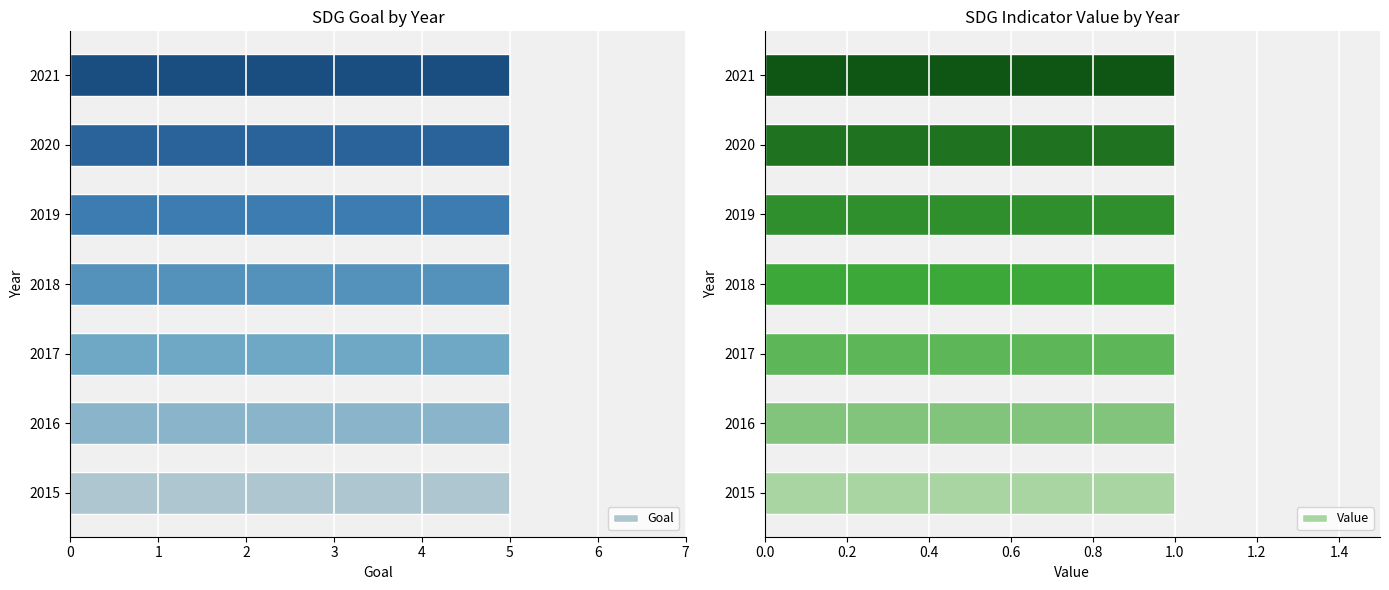

Which label corresponds to the smallest value in the chart?

2015